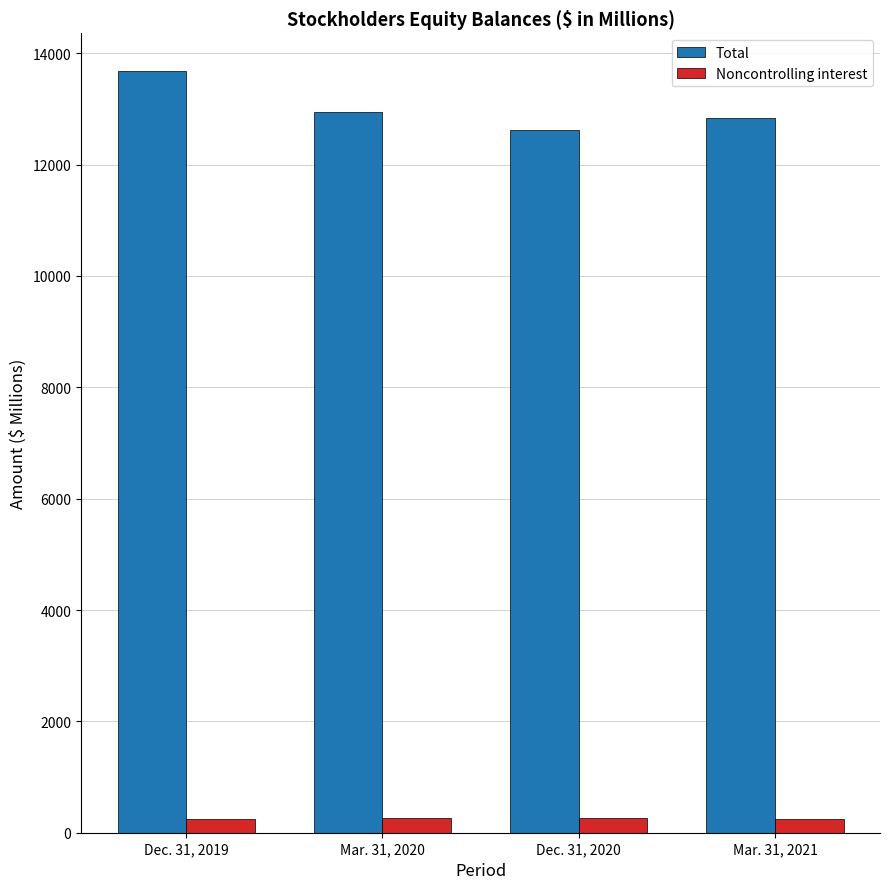

What is the total value across all series at Dec. 31, 2020?

12877.6